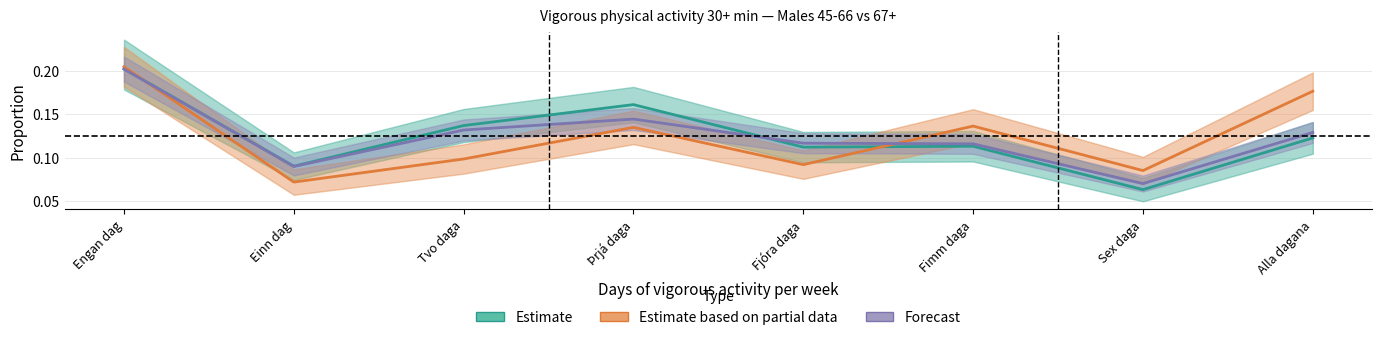

What is the average value of the Estimate series?

0.1